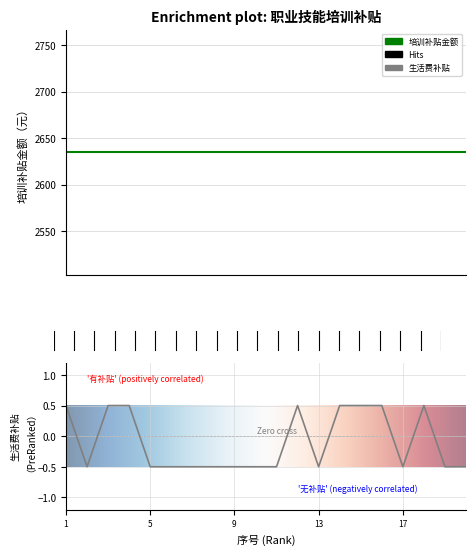

Rank the categories by value from highest to lowest.

1, 3, 4, 12, 14, 15, 16, 18, 2, 5, 6, 7, 8, 9, 10, 11, 13, 17, 19, 20